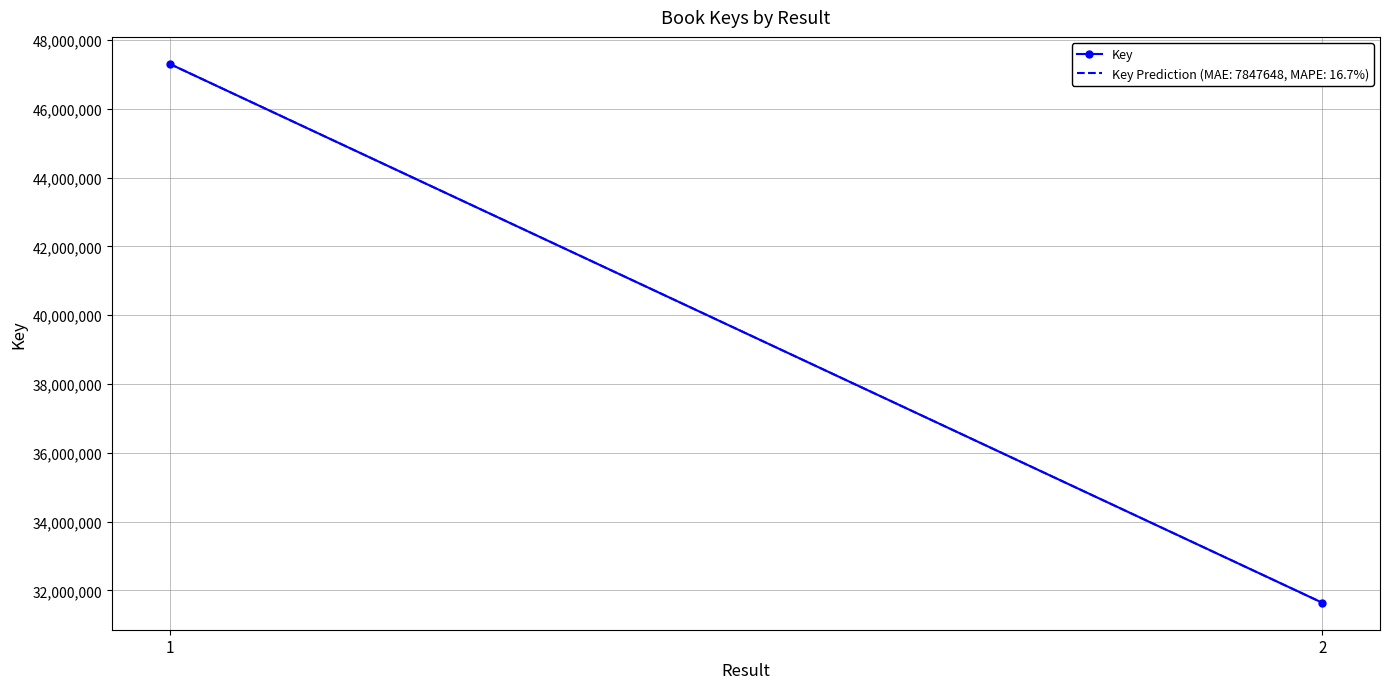

What is the difference between the values at 2 and 1?

15666295